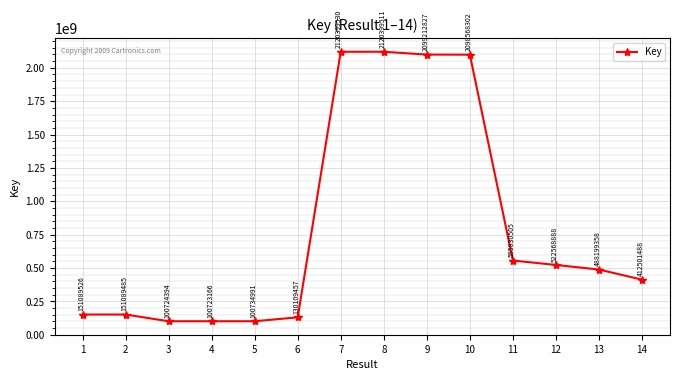

Which category has the highest value across all series?

7